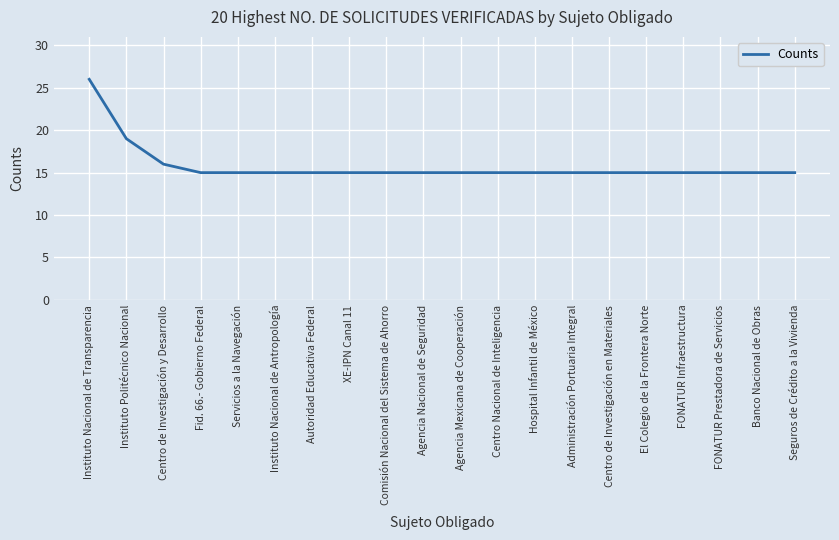

What is the ratio of the value at Banco Nacional de Obras to the value at Agencia Mexicana de Cooperación?

1.0